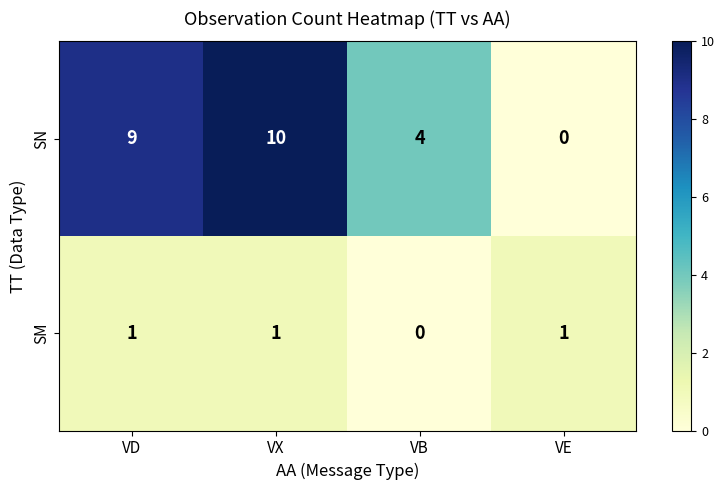

Reading right to left, what are all the values shown in this chart?

SN: 0	4	10	9
SM: 1	0	1	1